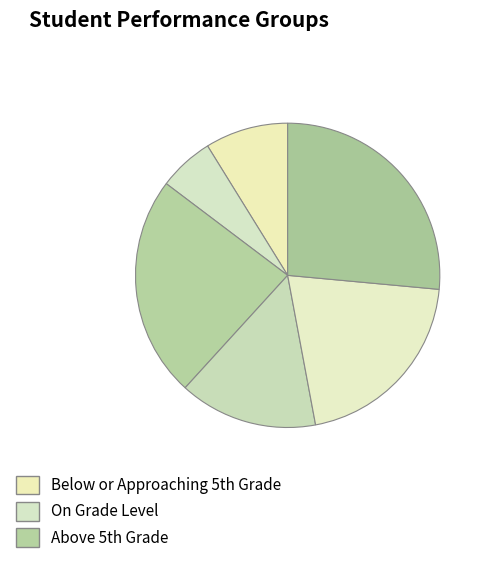

How many segments does this pie chart have?

6